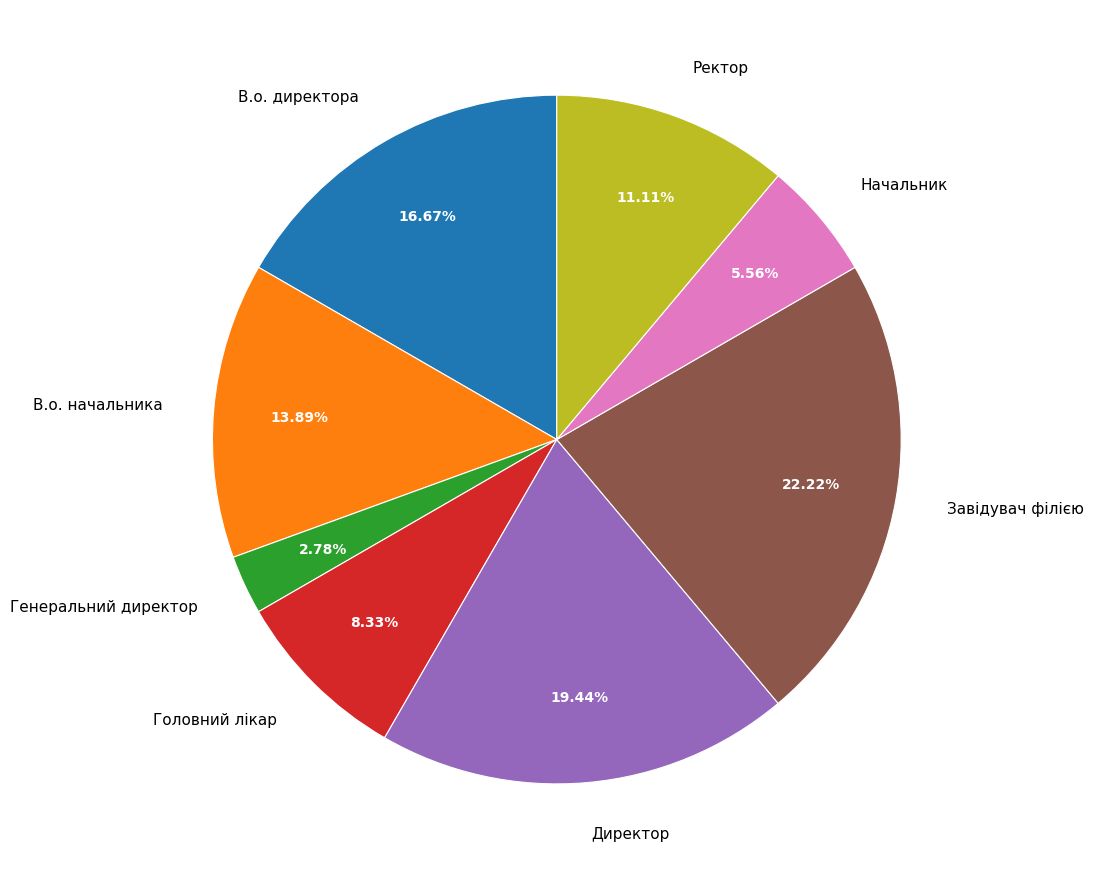

What percentage is NOT represented by Генеральний директор?

97.2%